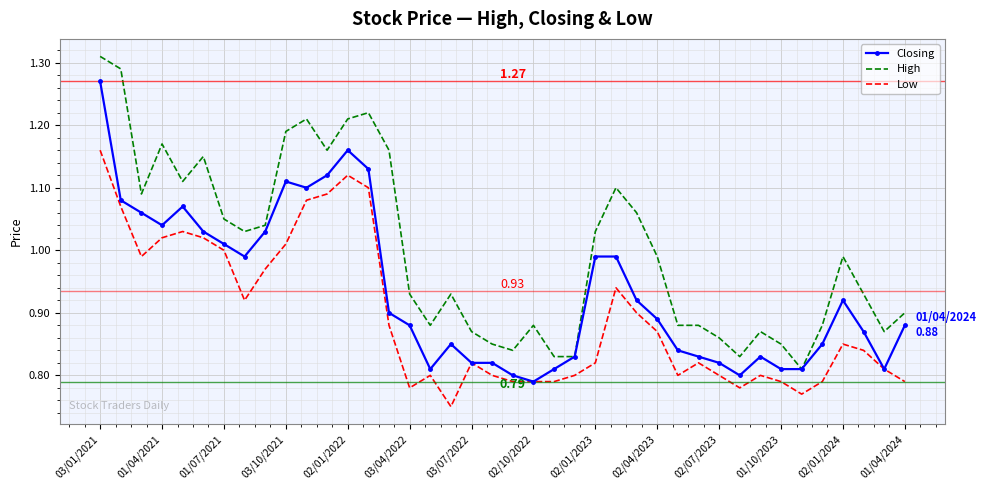

True or false: Low and High cross at least once.

False